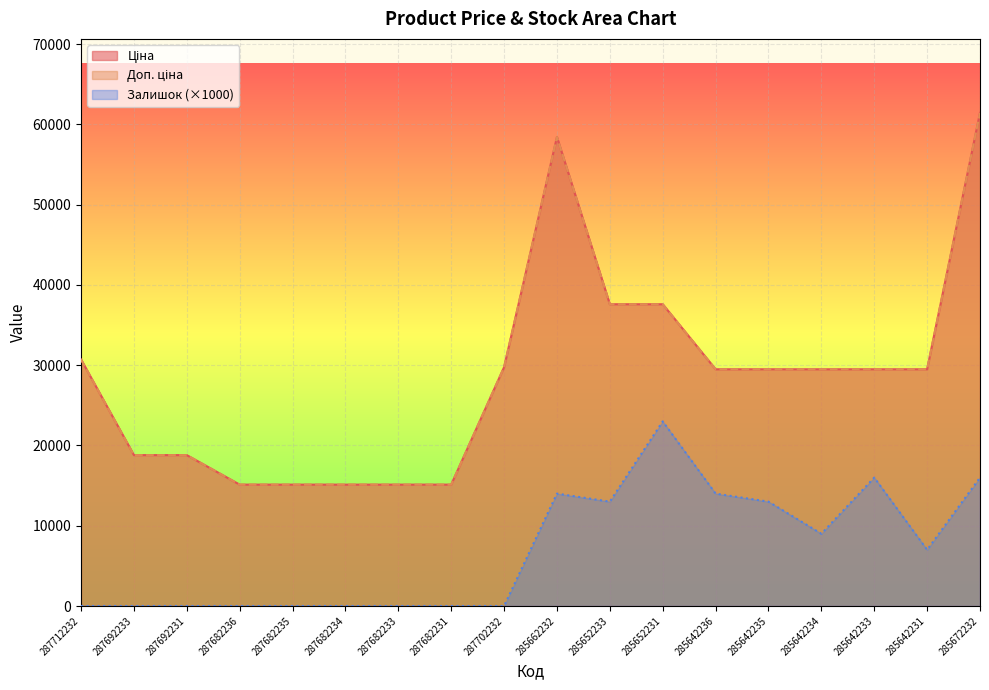

At which category is the sum across all series the highest?

285672232